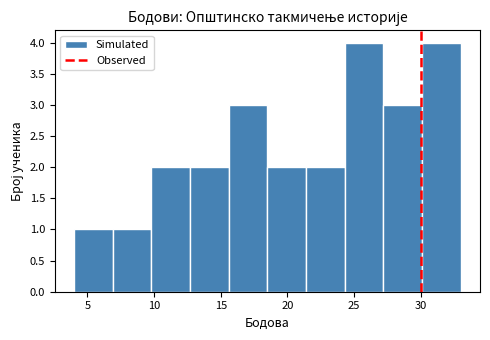

Reading left to right, transcribe this chart: for each bar, give the range it covers on the x-axis and its height. Neither the bar edges nor the heights are printed on the chart, so give them approximately, as read against the axes.

4.0 to 6.9: 1
6.9 to 9.8: 1
9.8 to 12.7: 2
12.7 to 15.6: 2
15.6 to 18.5: 3
18.5 to 21.4: 2
21.4 to 24.3: 2
24.3 to 27.2: 4
27.2 to 30.1: 3
30.1 to 33.0: 4